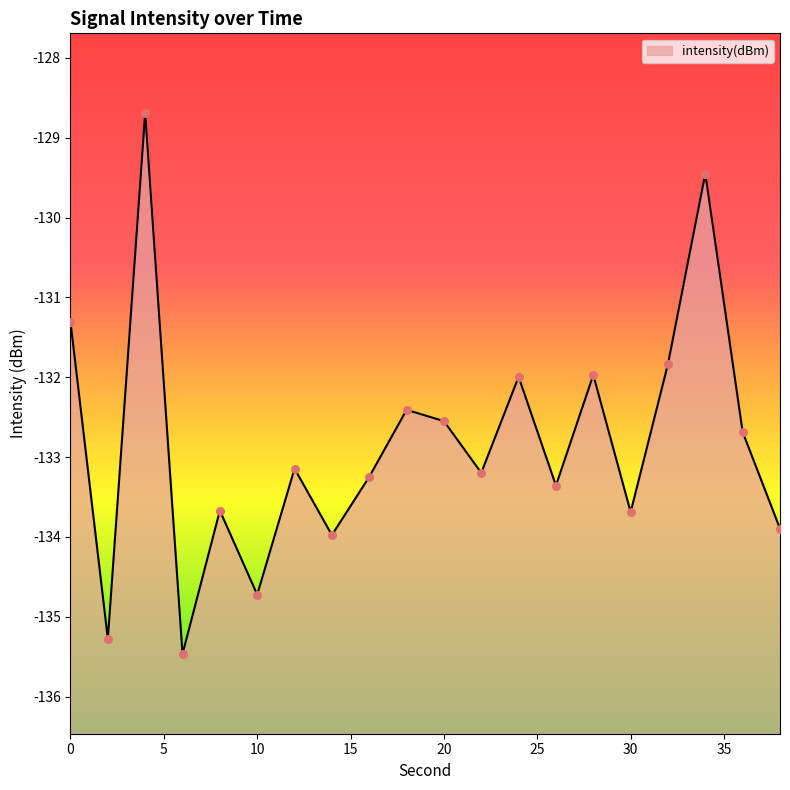

Which has a higher value, 12 or 14?

12